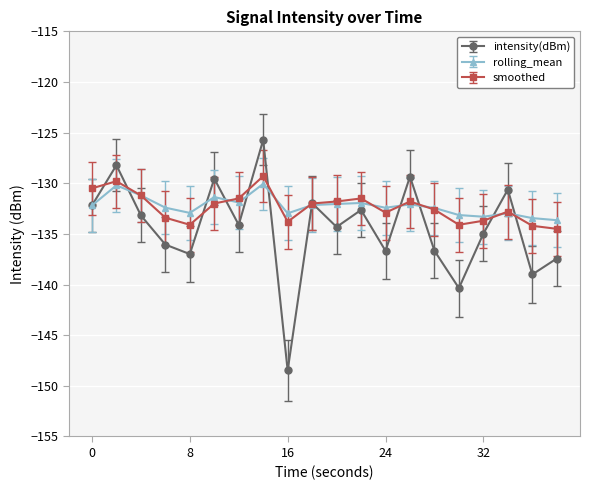

How many interior local valleys does the intensity(dBm) series have?

7